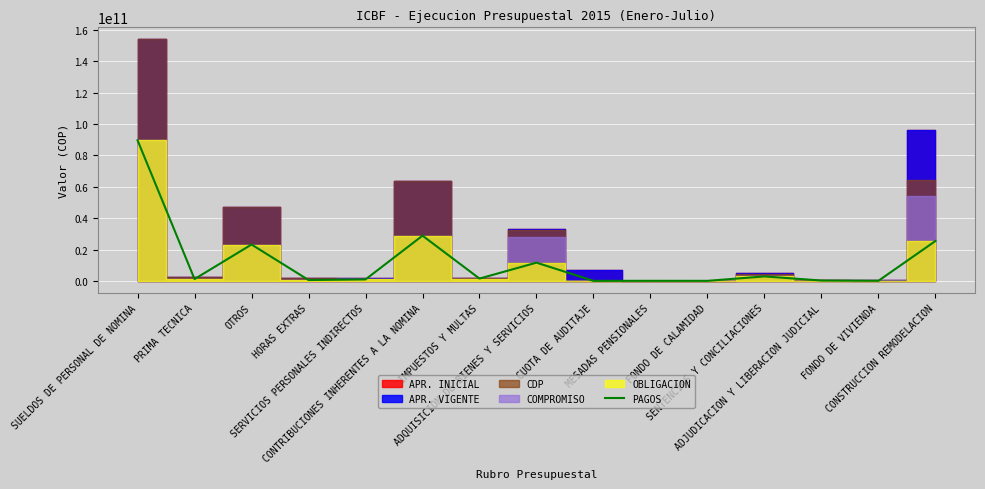

What is the value of the 10th point from the left?

35125909